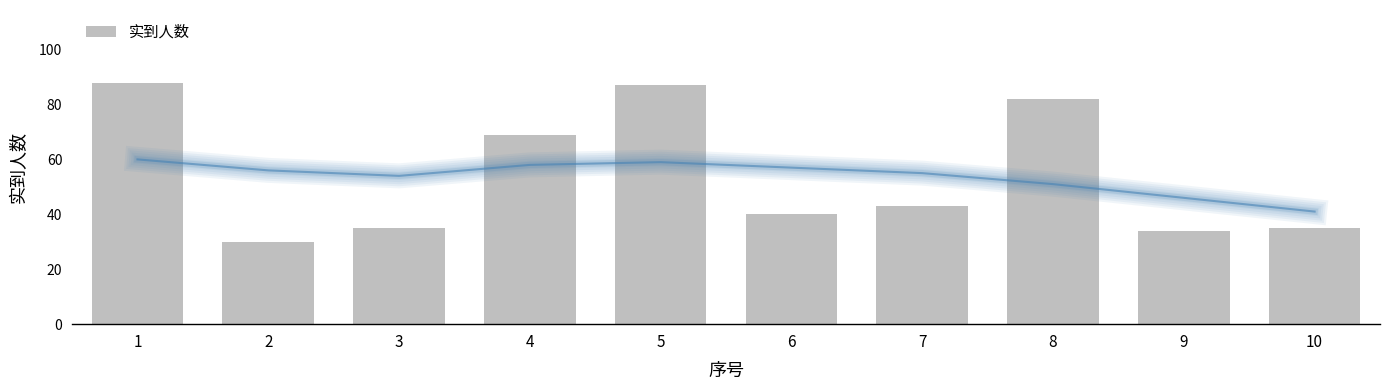

What is the maximum value shown in the chart?

88